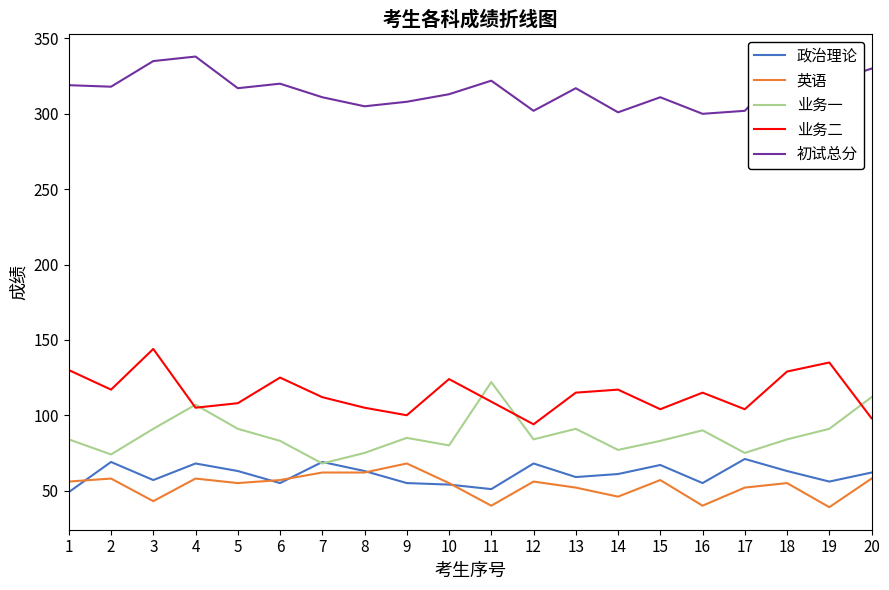

Between 2 and 11, which series saw the biggest shift?

业务一